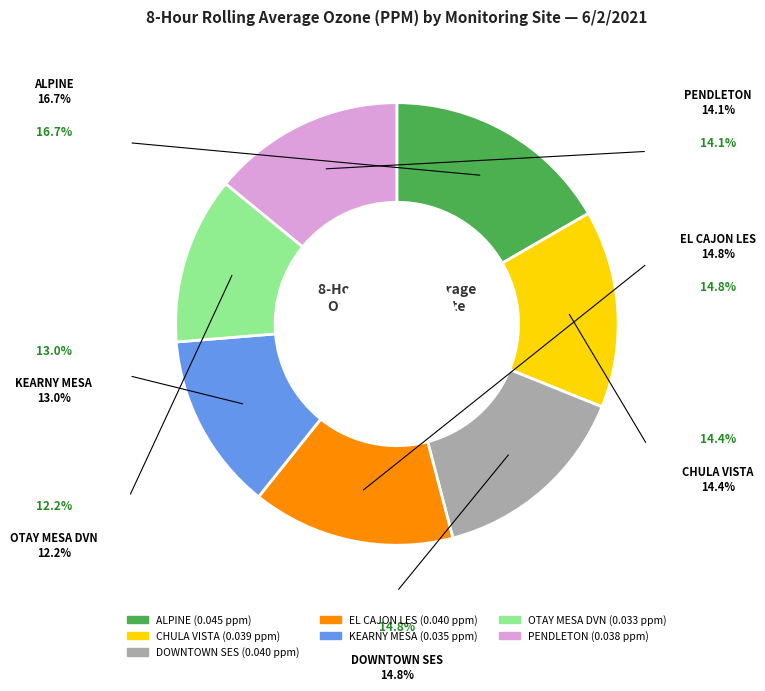

How many segments does this pie chart have?

7